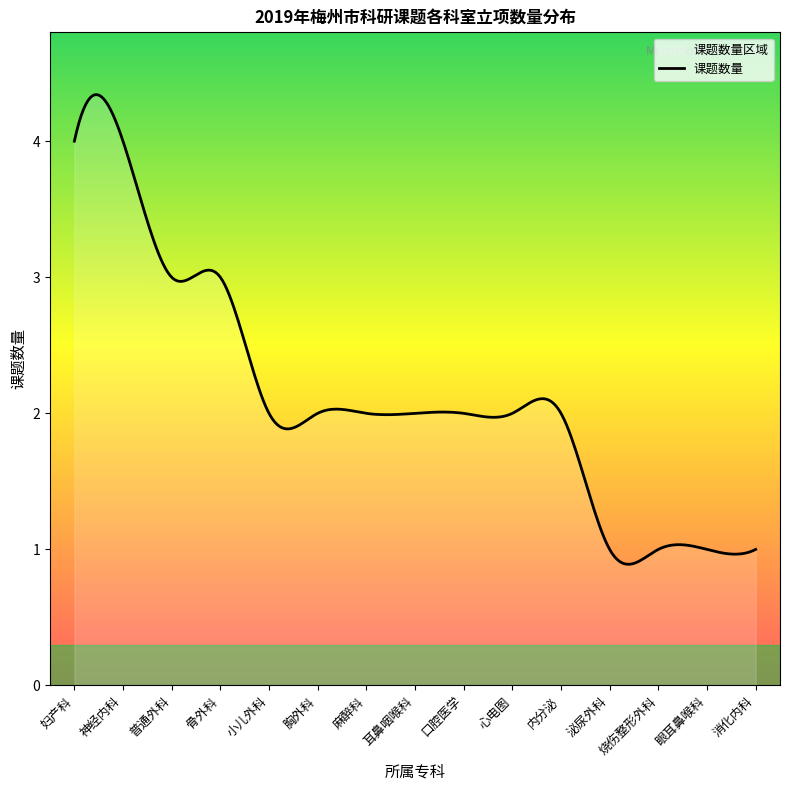

What is the maximum value shown in the chart?

4.3